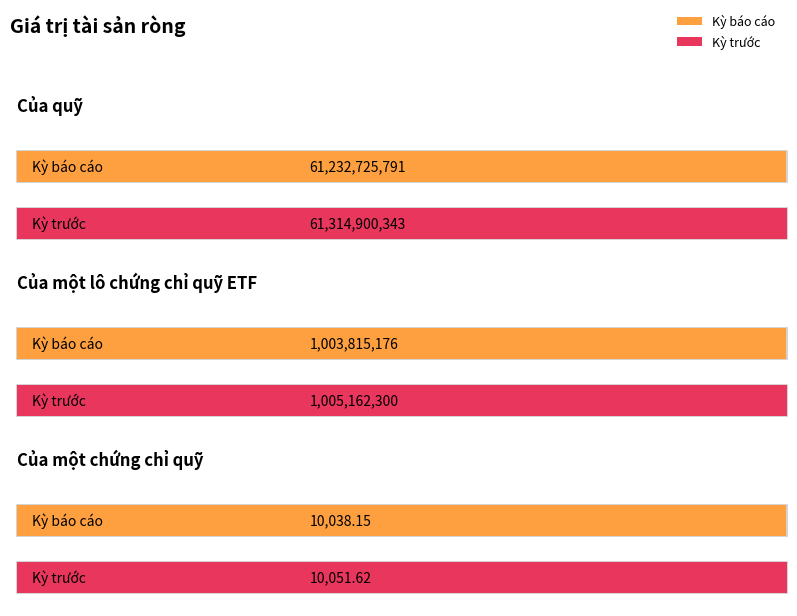

What is the difference between the maximum and minimum values in the Kỳ báo cáo series?

61232715752.8